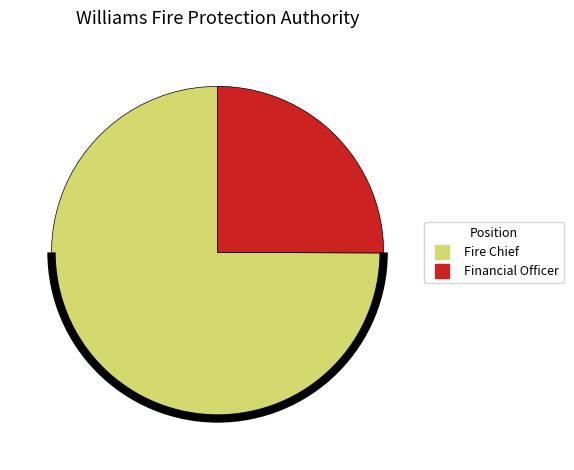

Combined, do Financial Officer and Fire Chief account for over 50%?

Yes